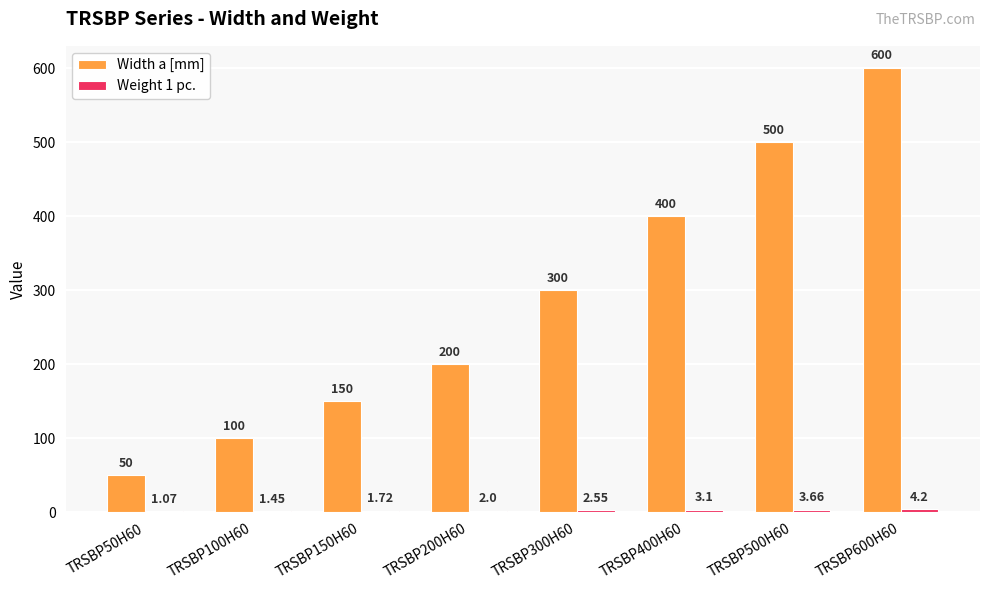

Which series has the largest total across all categories?

Width a [mm]